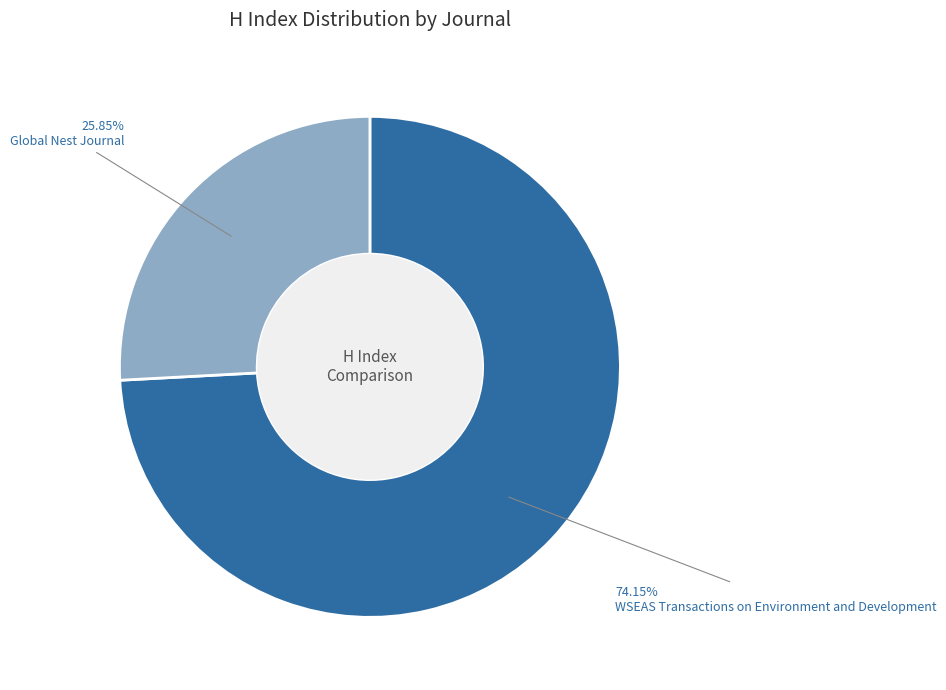

What is the smallest slice in the pie chart?

Global Nest Journal